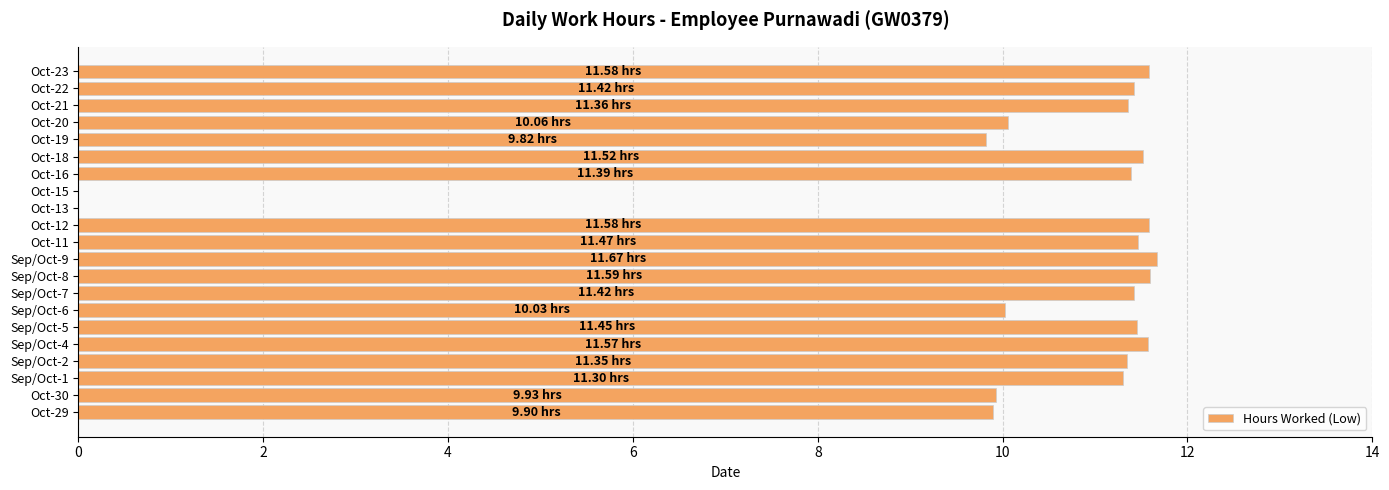

What is the sum of all values?

210.4